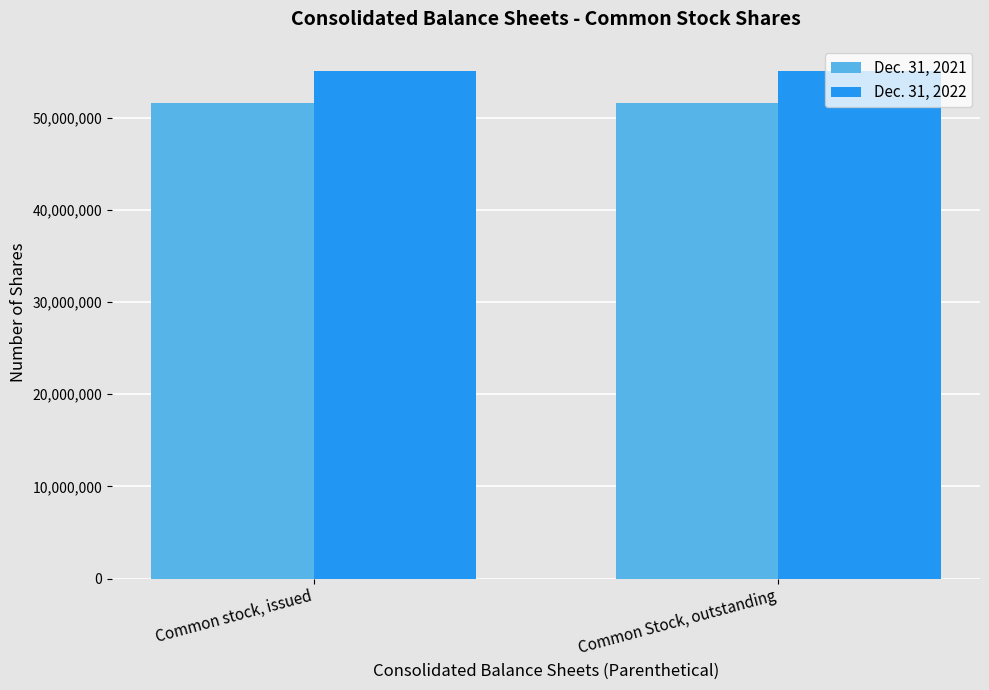

What is the value of the Dec. 31, 2021 bar at the 2nd from the left?

51536181